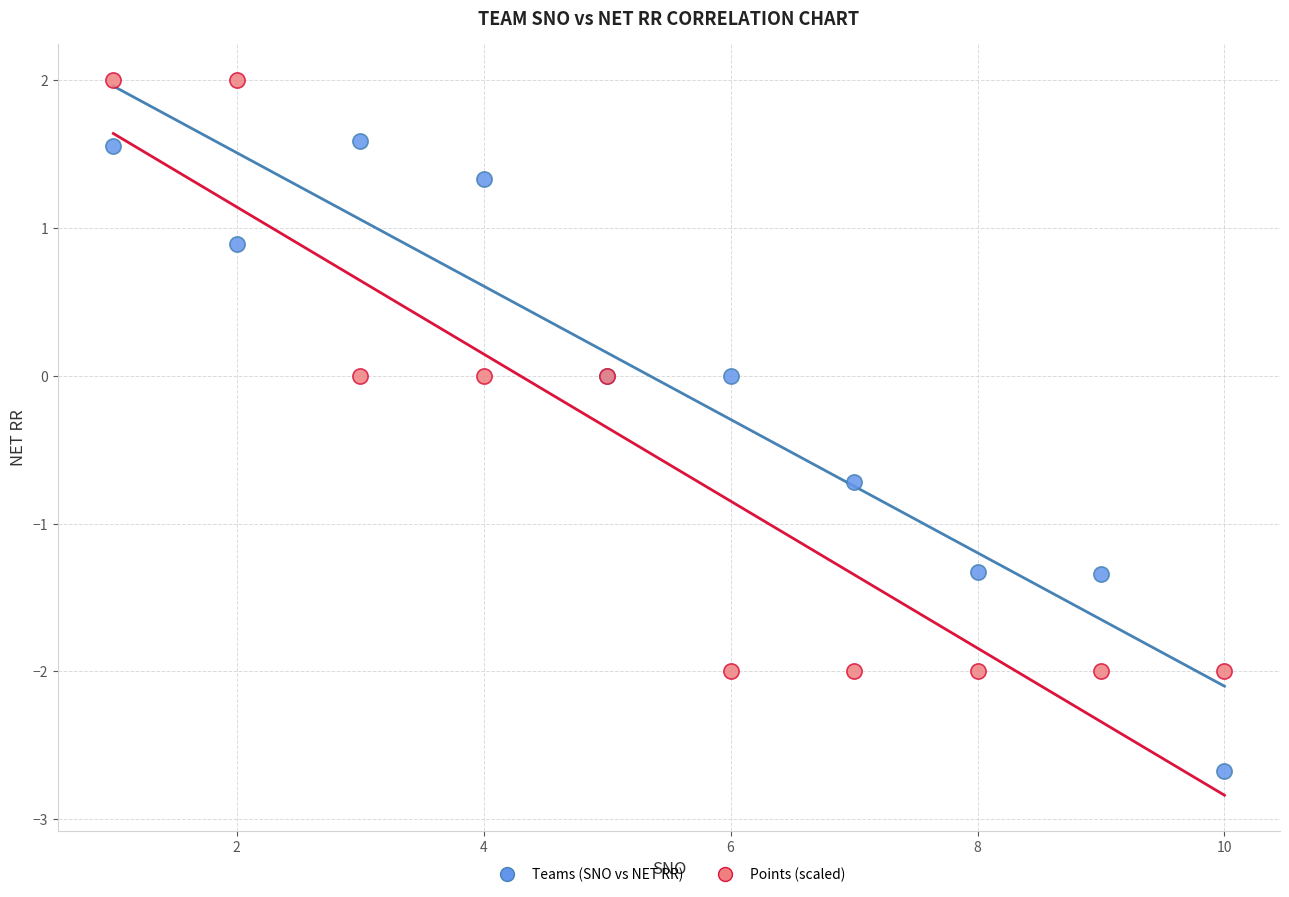

Which series contains the highest Y value?

Points (scaled)